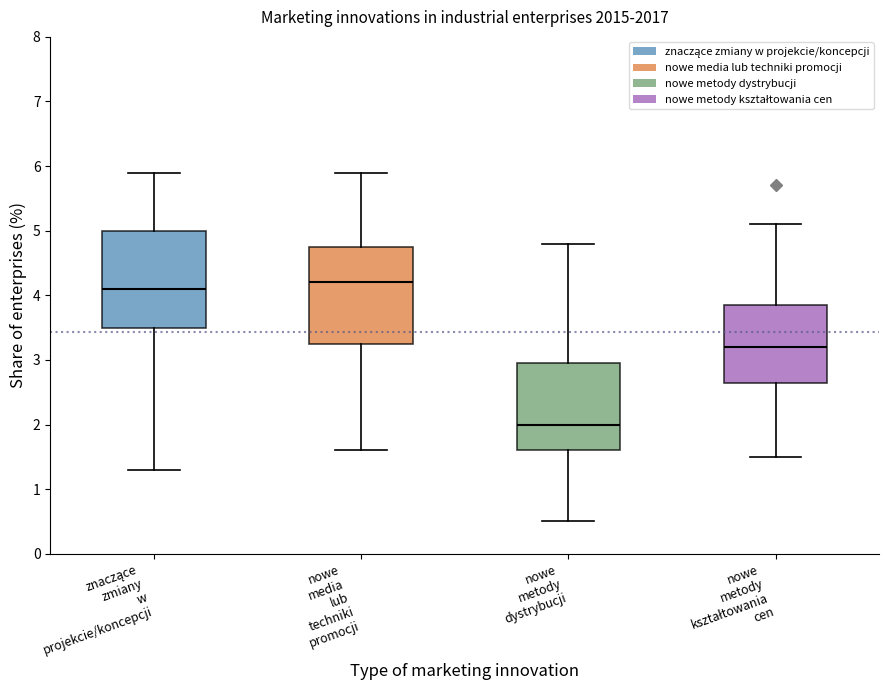

Reading left to right, read every box against the y-axis: the position of its median line, the range the box covers, and the ends of its whiskers. The values are not printed on the chart, so give them approximately, as read against the axis.

znaczące zmiany w projekcie/koncepcji: median 4.1, box 3.5 to 5.0, whiskers 1.3 to 5.9
nowe media lub techniki promocji: median 4.2, box 3.3 to 4.8, whiskers 1.6 to 5.9
nowe metody dystrybucji: median 2.0, box 1.6 to 3.0, whiskers 0.5 to 4.8
nowe metody kształtowania cen: median 3.2, box 2.7 to 3.9, whiskers 1.5 to 5.1